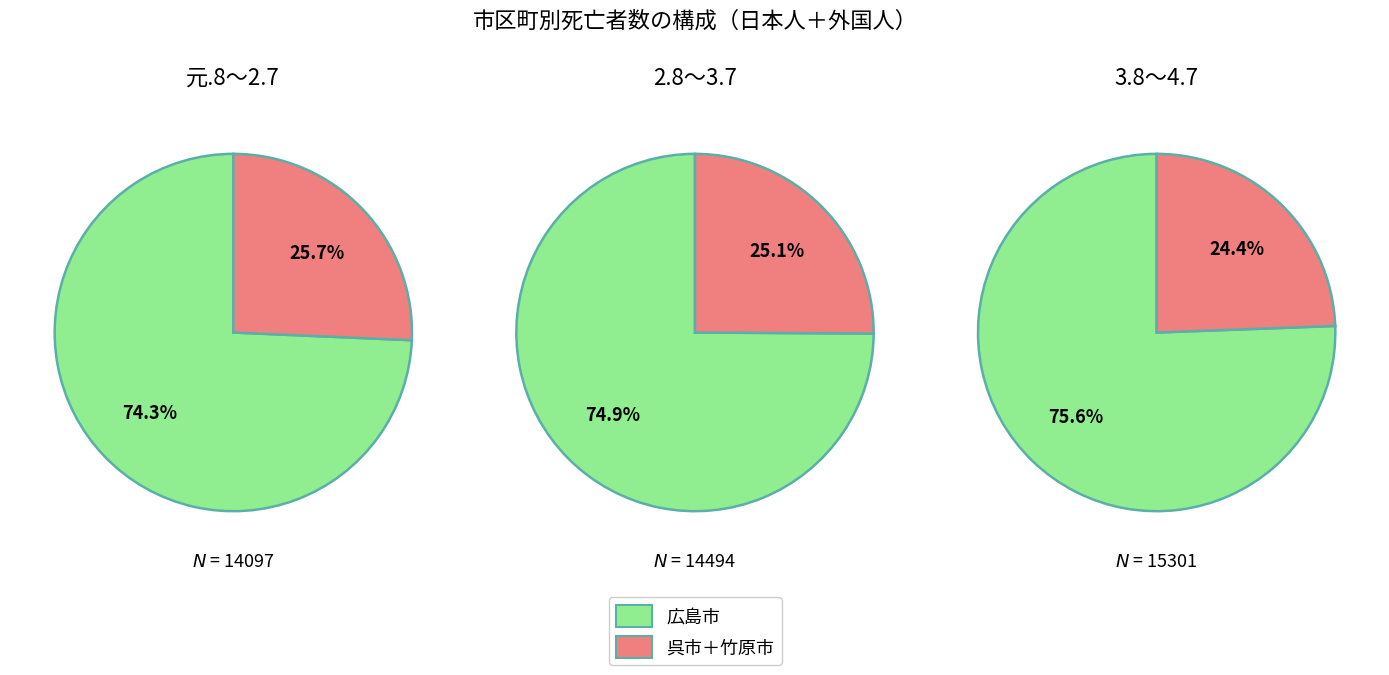

Between 元.8～2.7 and 3.8～4.7, which series saw the biggest shift?

広島市